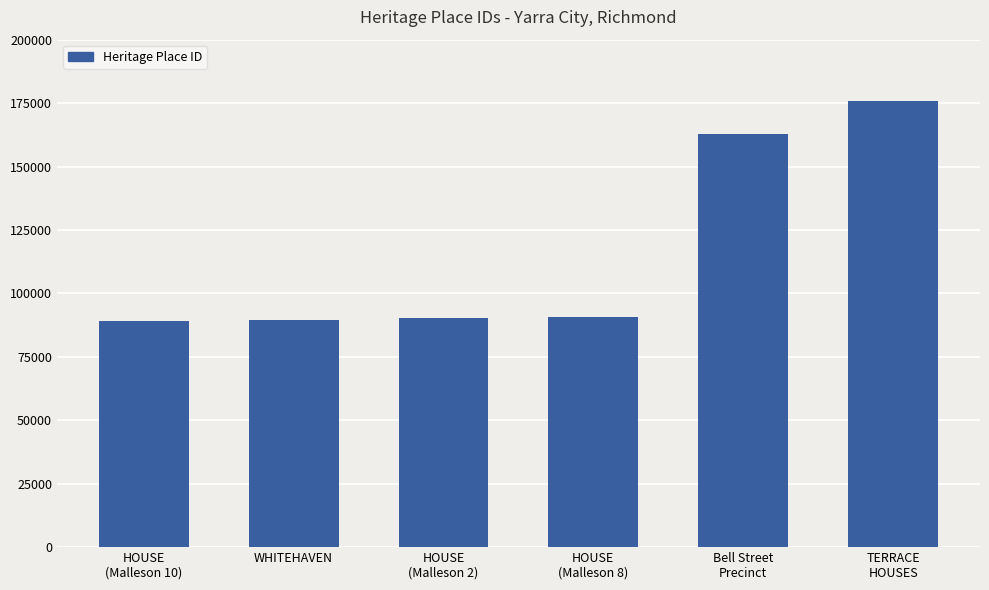

Approximately how many times larger is the value at WHITEHAVEN compared to TERRACE
HOUSES?

0.5